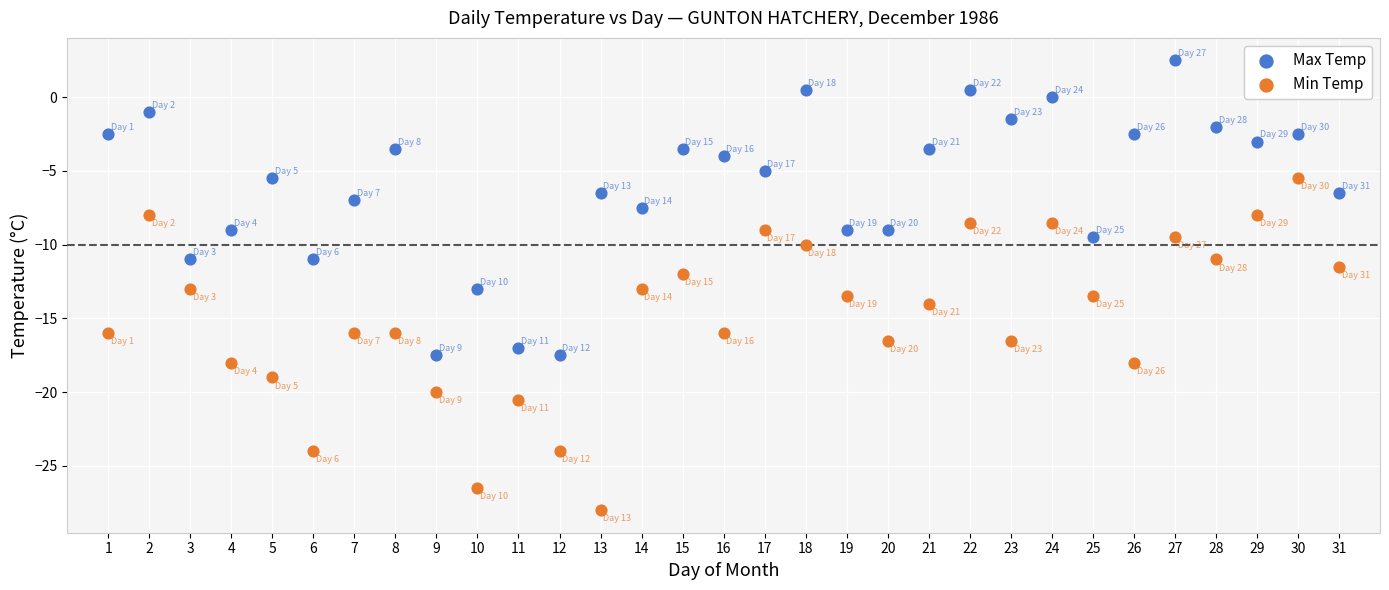

What is the X range (max minus min) for the scatter plot?

30.0